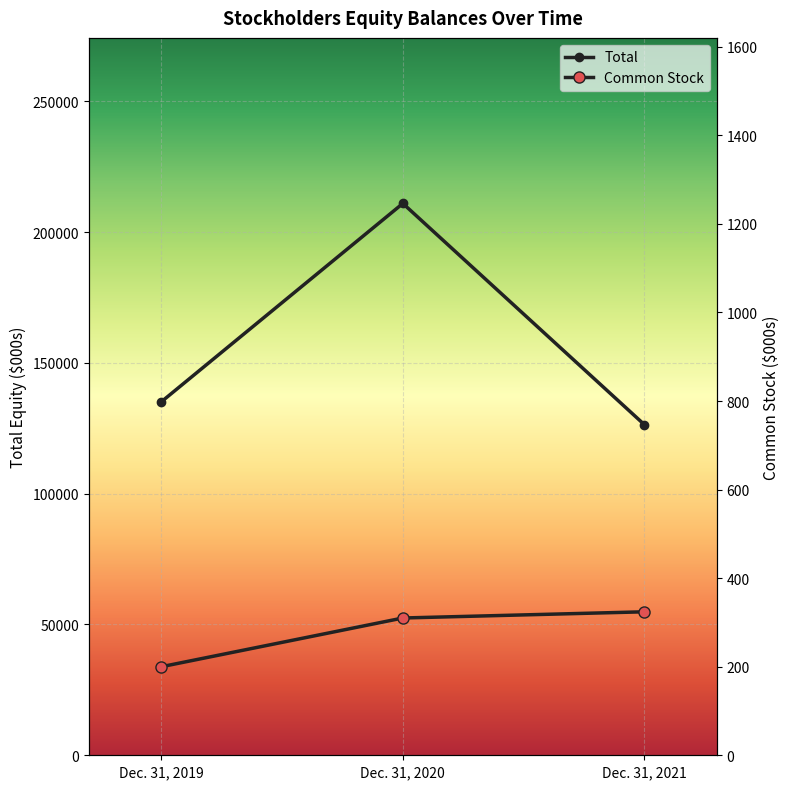

How many series are shown in this chart?

2